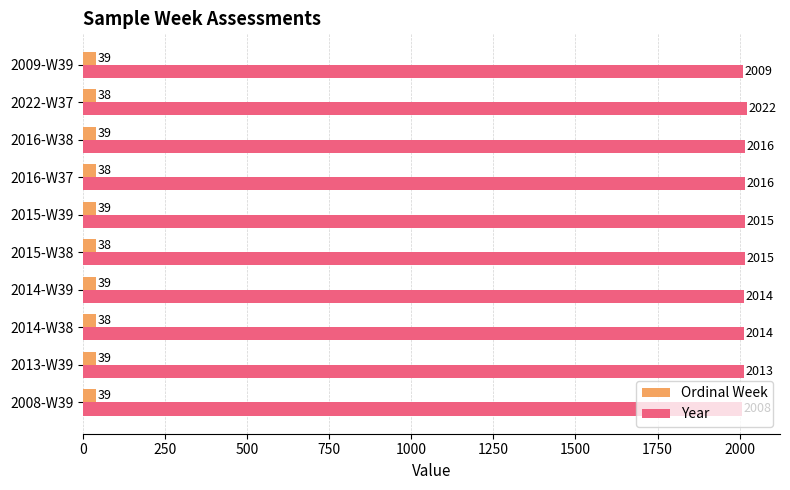

At which category is the sum across all series the highest?

2022-W37